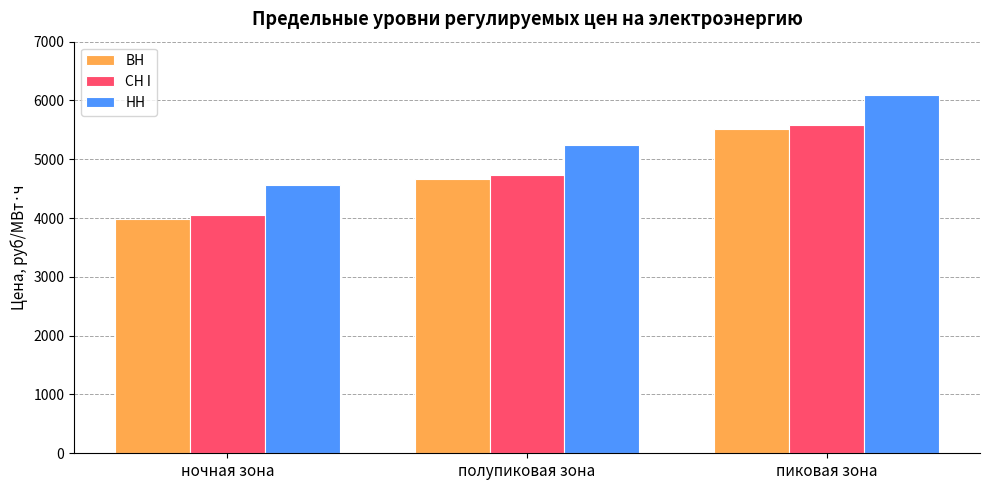

At how many categories does at least one series exceed 4039?

3